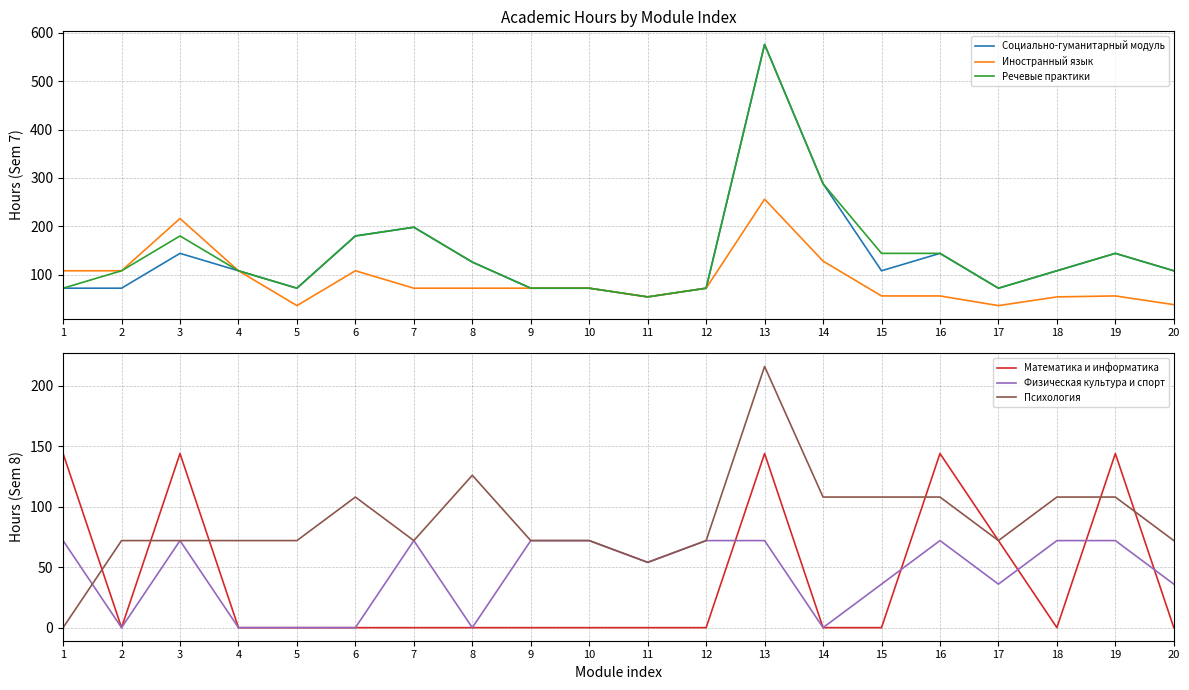

How many lines are shown in the chart?

6